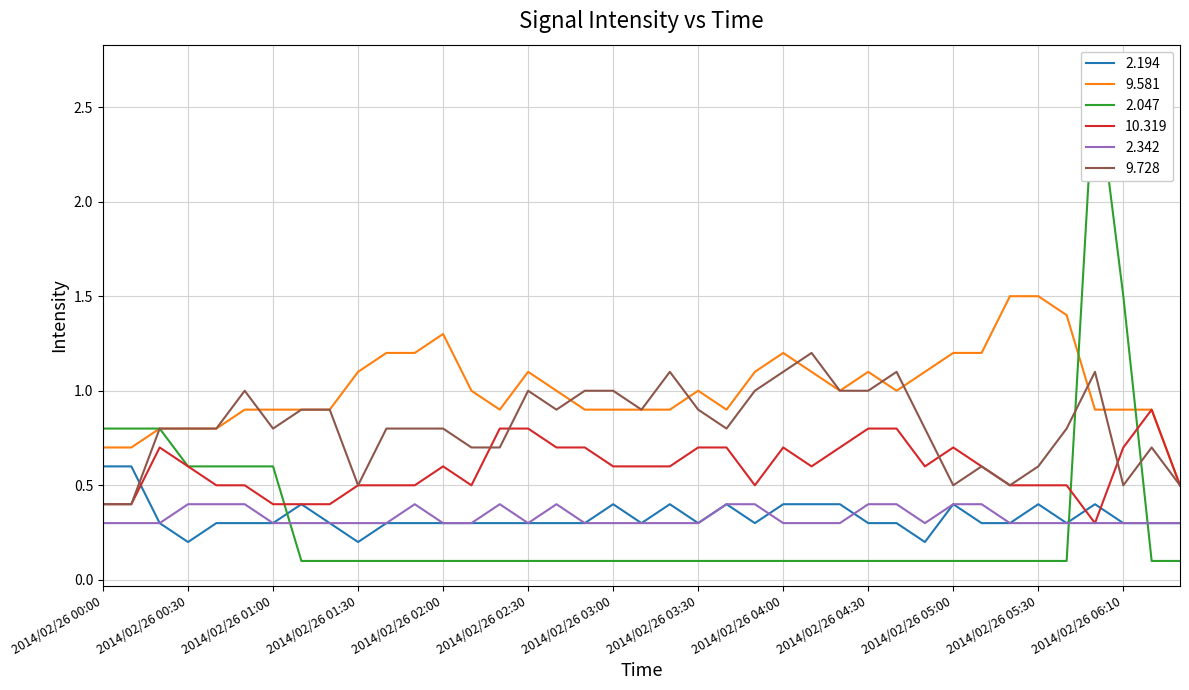

Rank the series at 2014/02/26 04:50 from highest to lowest value.

9.581, 9.728, 10.319, 2.342, 2.194, 2.047